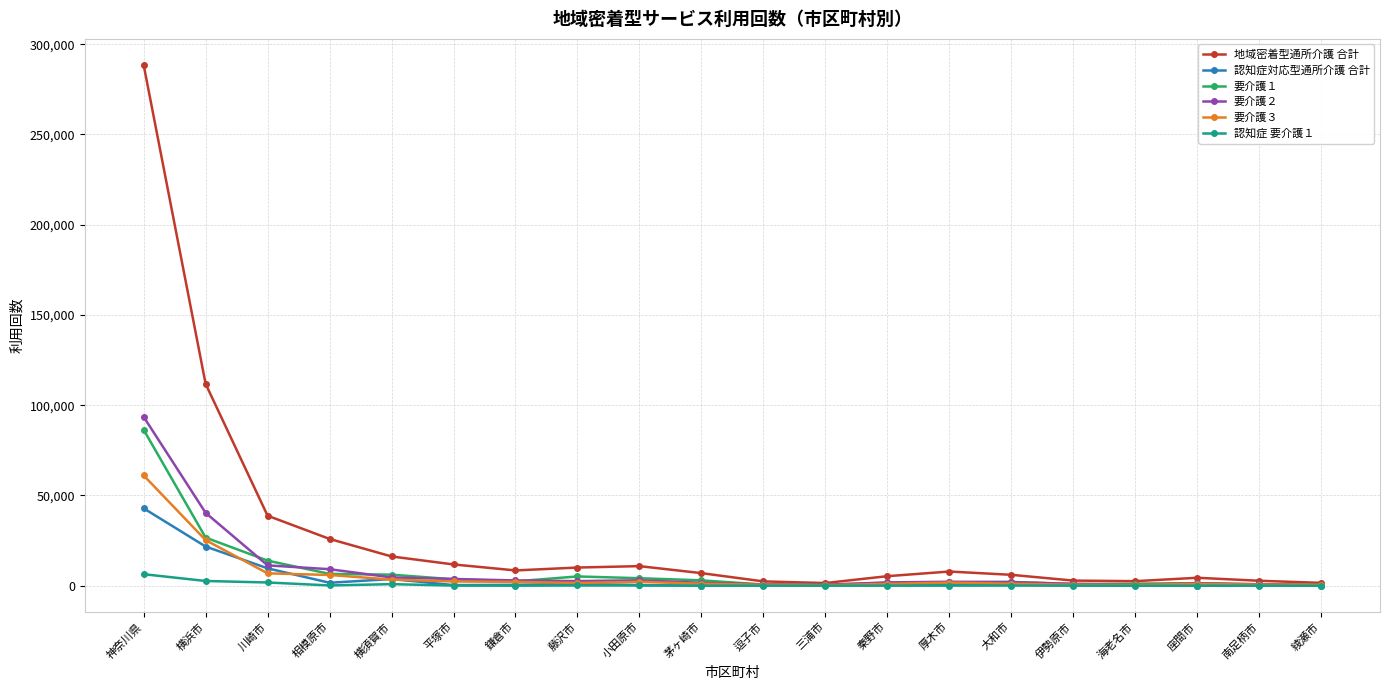

Is the value of 要介護１ at 鎌倉市 greater than the value of 地域密着型通所介護 合計 at 神奈川県?

No